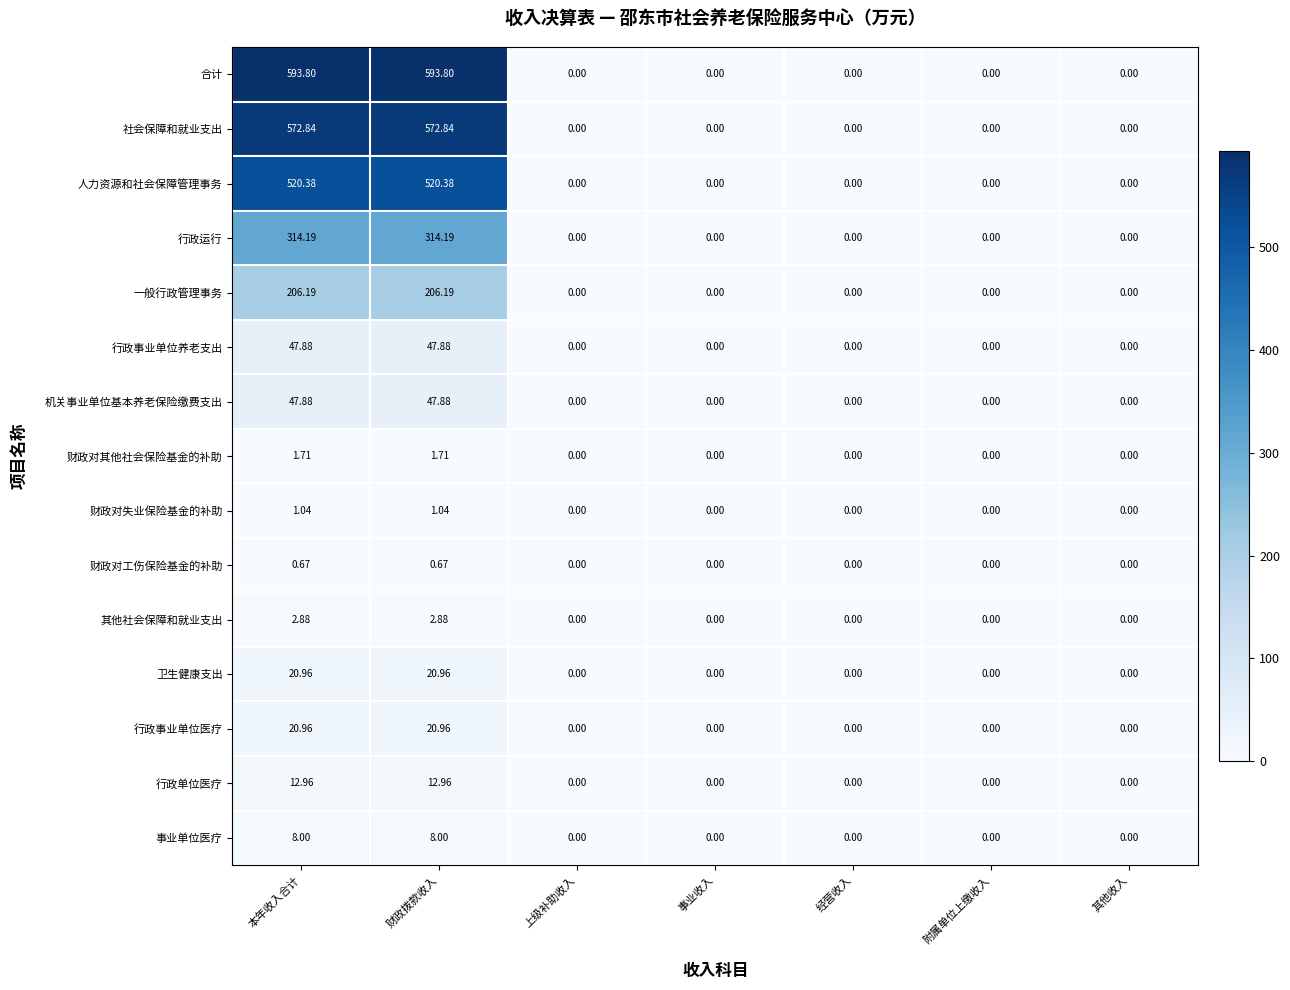

Which series has the largest total across all categories?

合计